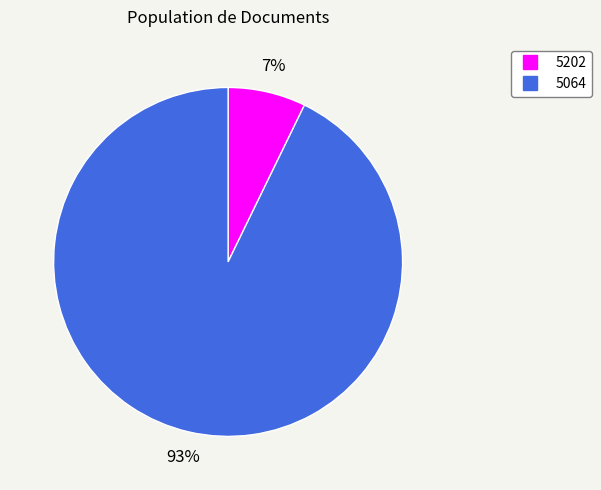

How many segments does this pie chart have?

2